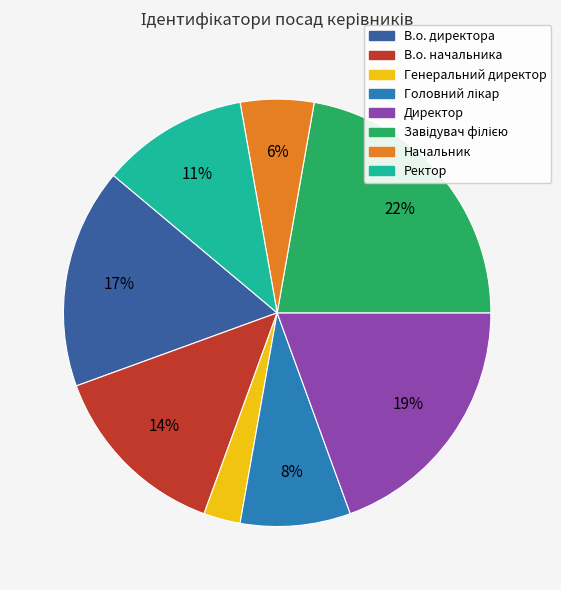

To the nearest percent, what is the difference between the В.о. начальника and Генеральний директор slice percentages?

11%